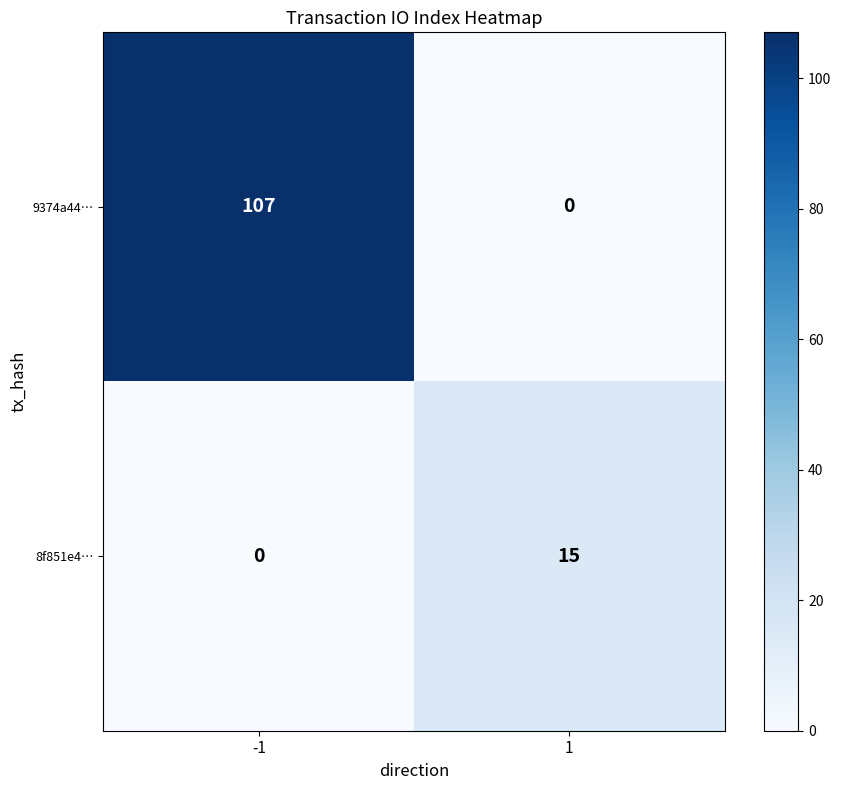

Read the 8f851e4… value at 1.

15